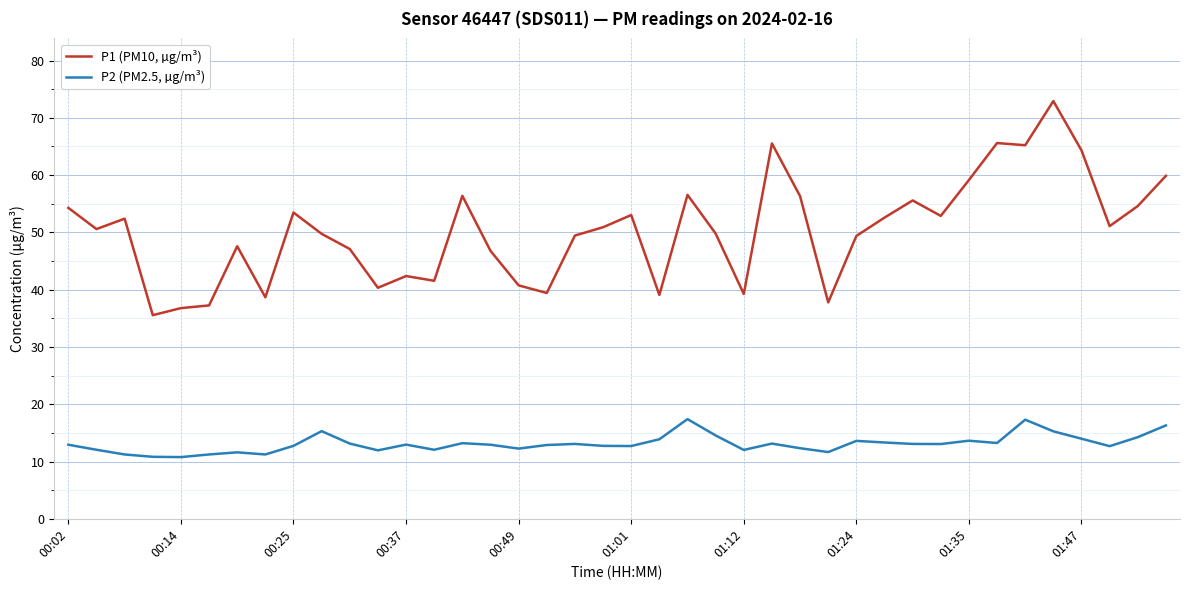

What is the difference between the maximum and minimum values in the P1 (PM10, µg/m³) series?

37.4